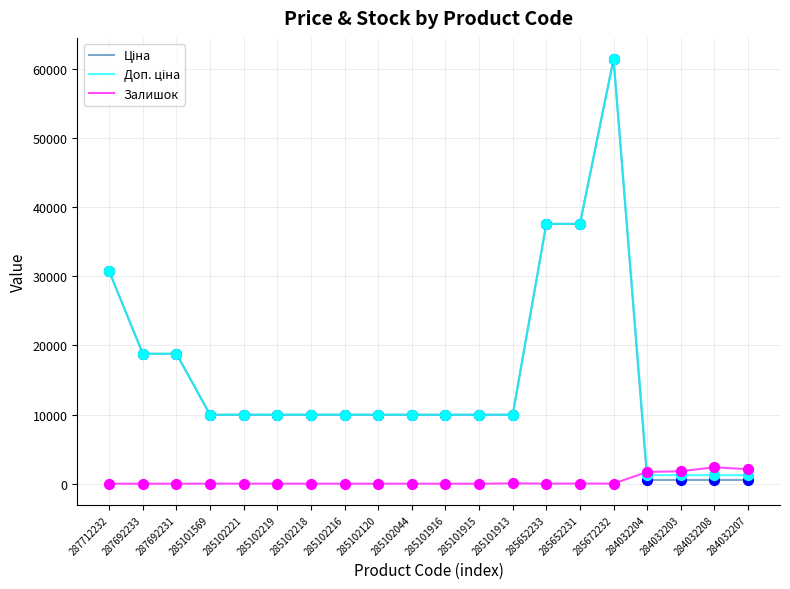

What is the difference between the highest and lowest values at 287712232?

30717.1